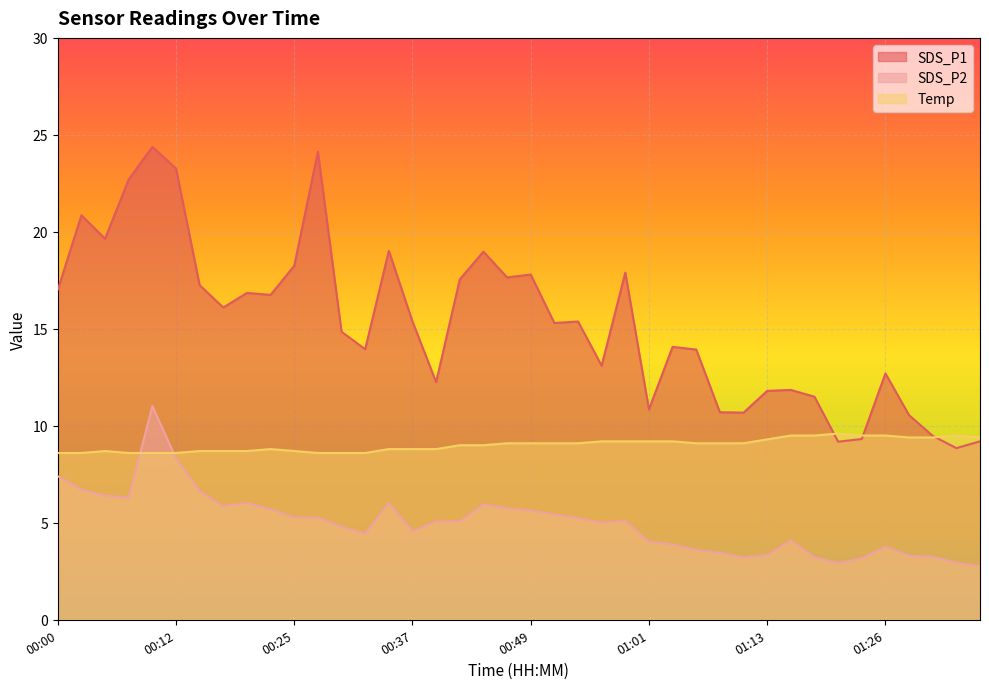

What is the label of the 7th point from the left?

00:15